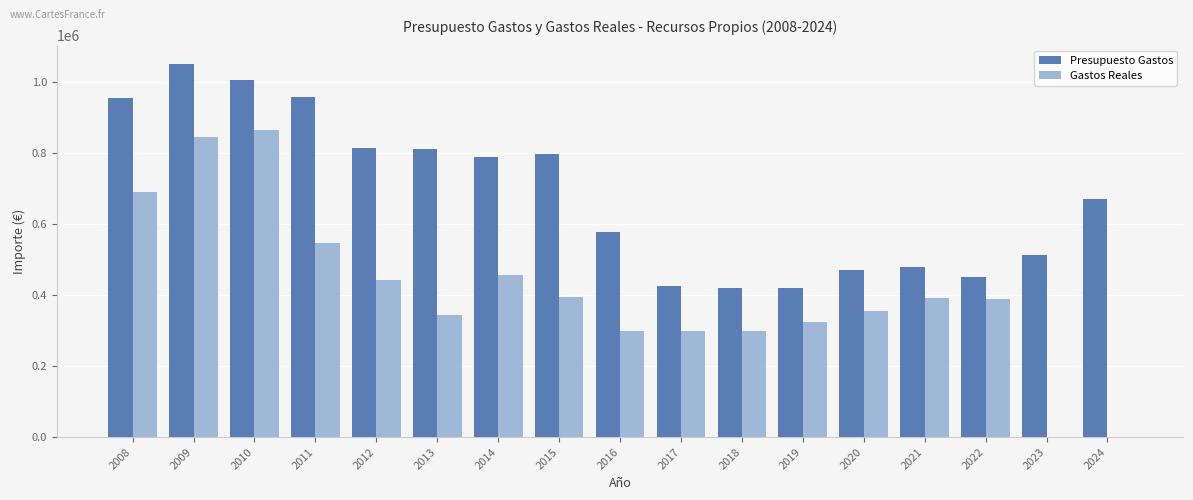

Is the value of Presupuesto Gastos at 2018 greater than the value of Gastos Reales at 2012?

No